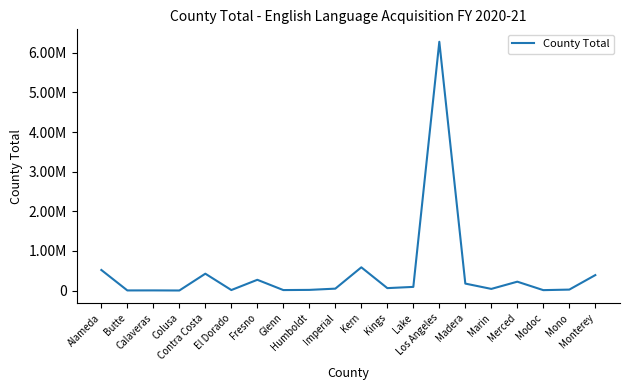

What is the average value?

460666